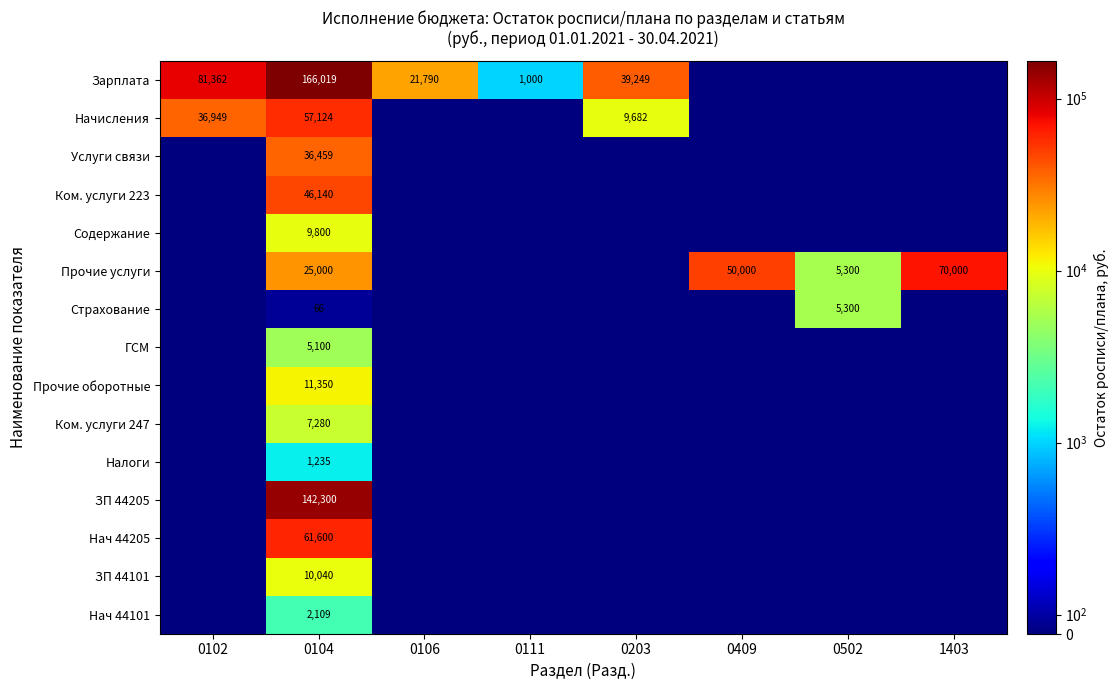

What is the difference between the Прочие услуги values at 0104 and 1403?

45000